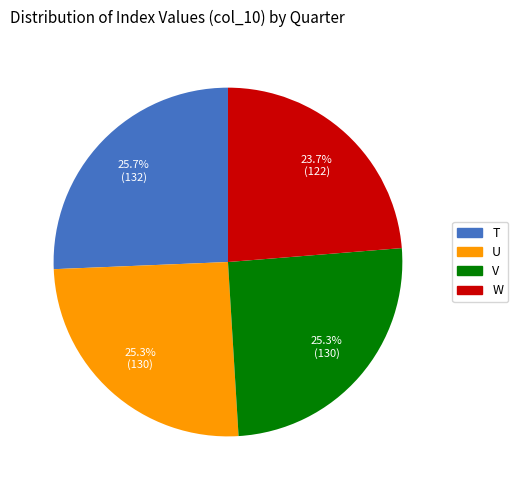

Which category has the smallest portion of the pie?

W